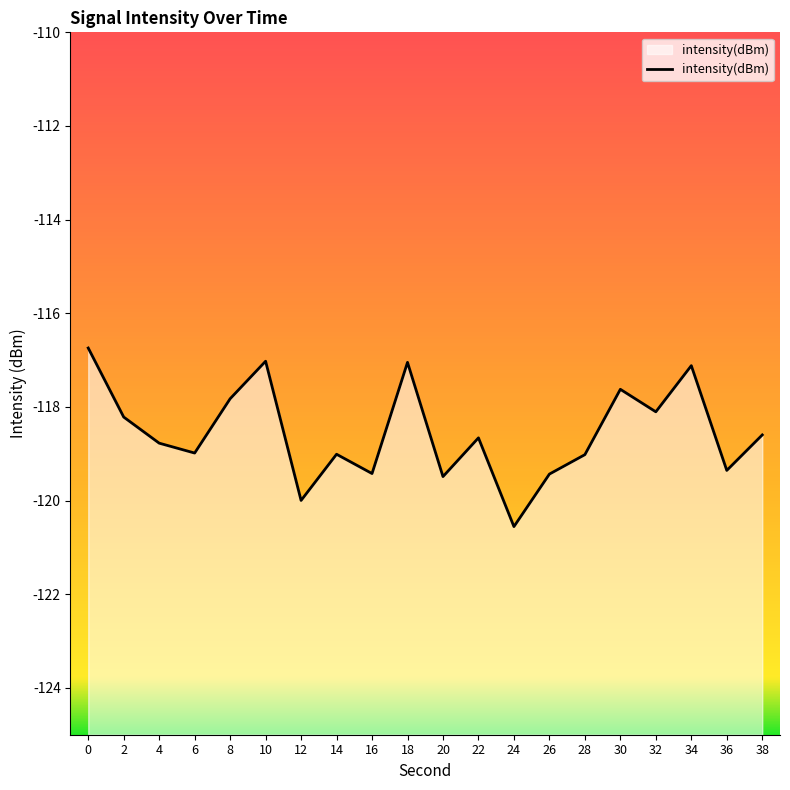

Rank the categories by value from highest to lowest.

0, 10, 18, 34, 30, 8, 32, 2, 38, 22, 4, 6, 14, 28, 36, 16, 26, 20, 12, 24